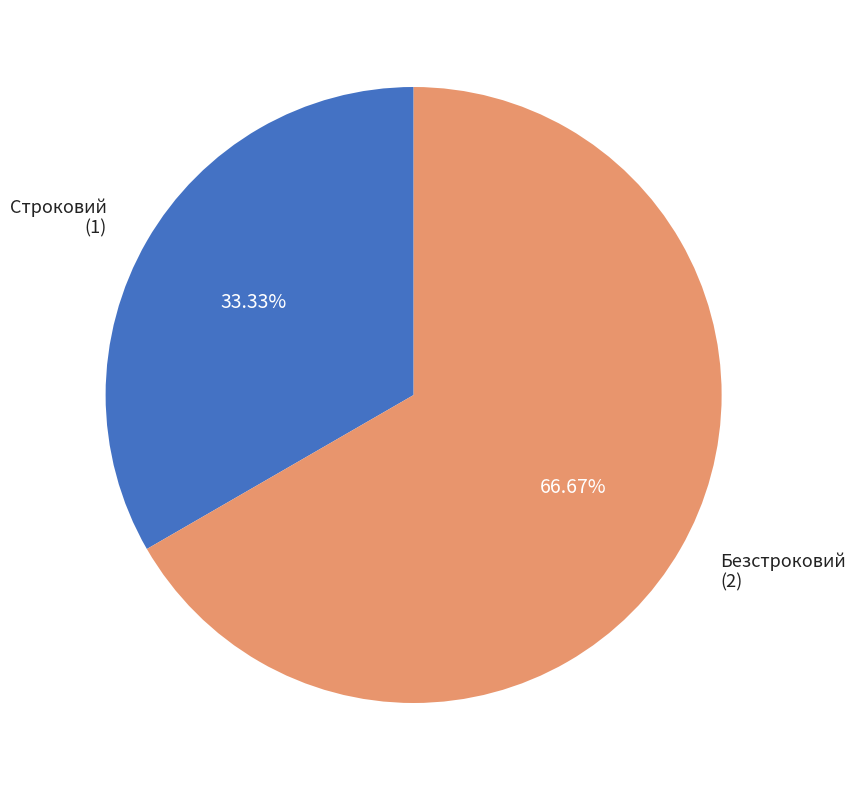

How many slices are in this pie chart?

2